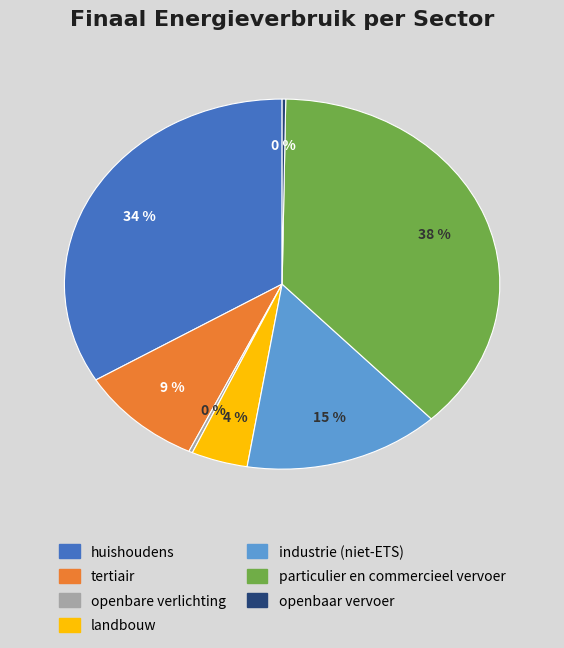

Is it true that huishoudens is 34% of the pie?

True